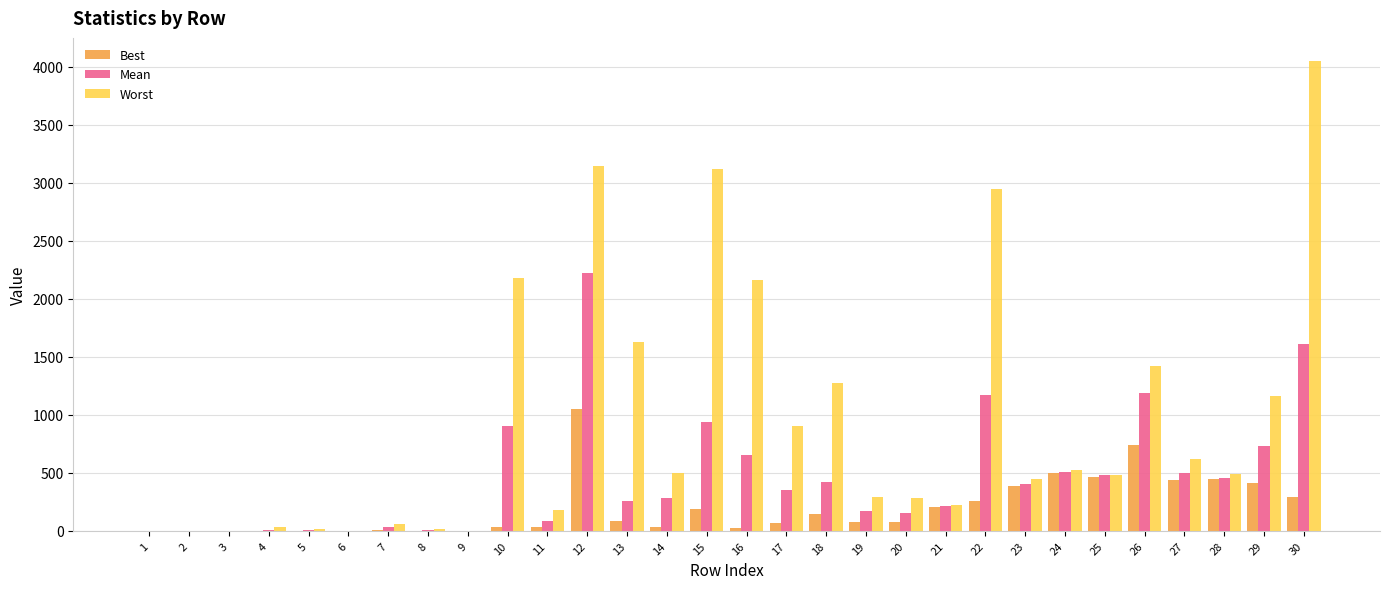

What is the sum of all Mean values?

13758.2